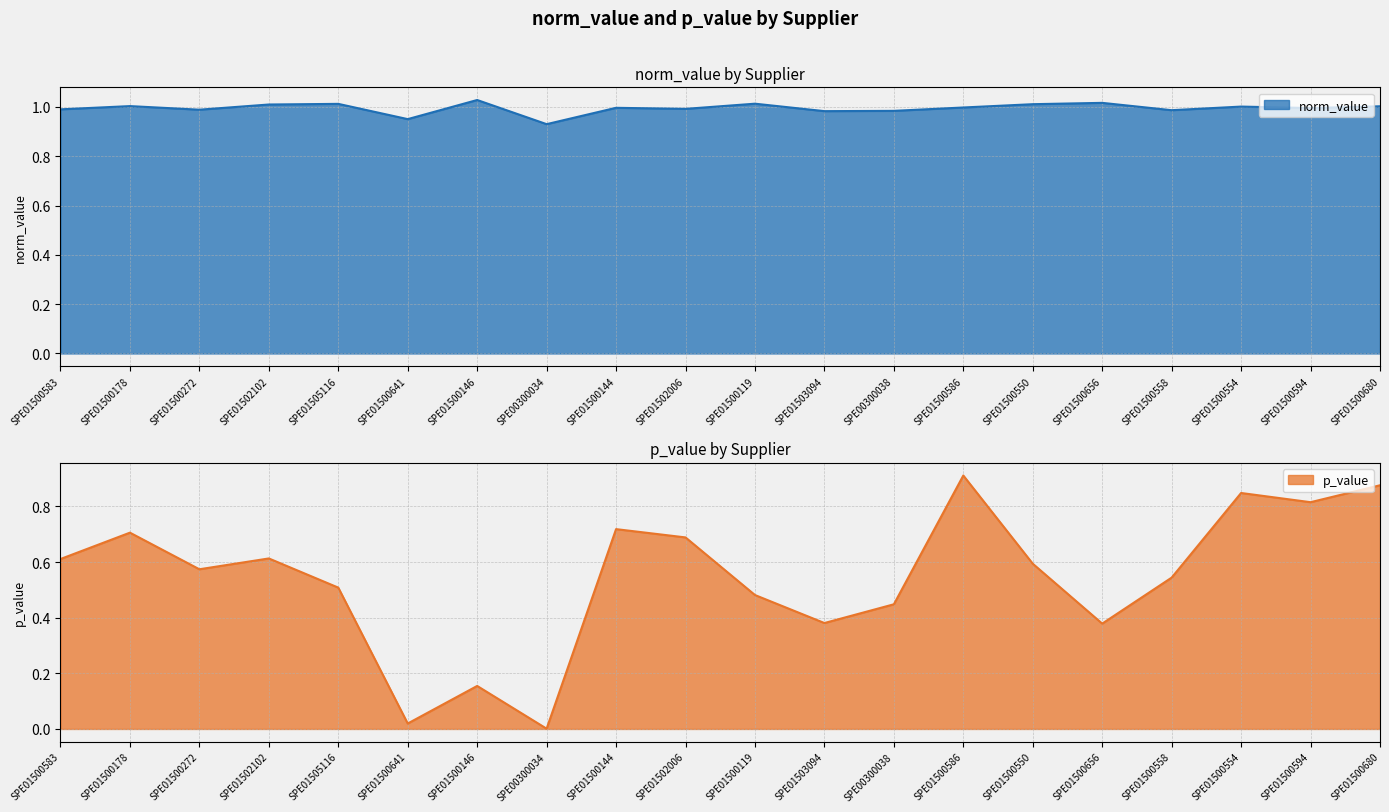

Reading left to right, what are all the values shown in this chart?

norm_value: 1.0	1.0	1.0	1.0	1.0	1.0	1.0	0.9	1.0	1.0	1.0	1.0	1.0	1.0	1.0	1.0	1.0	1.0	1.0	1.0
p_value: 0.6	0.7	0.6	0.6	0.5	0.0	0.2	0.0	0.7	0.7	0.5	0.4	0.4	0.9	0.6	0.4	0.5	0.8	0.8	0.9